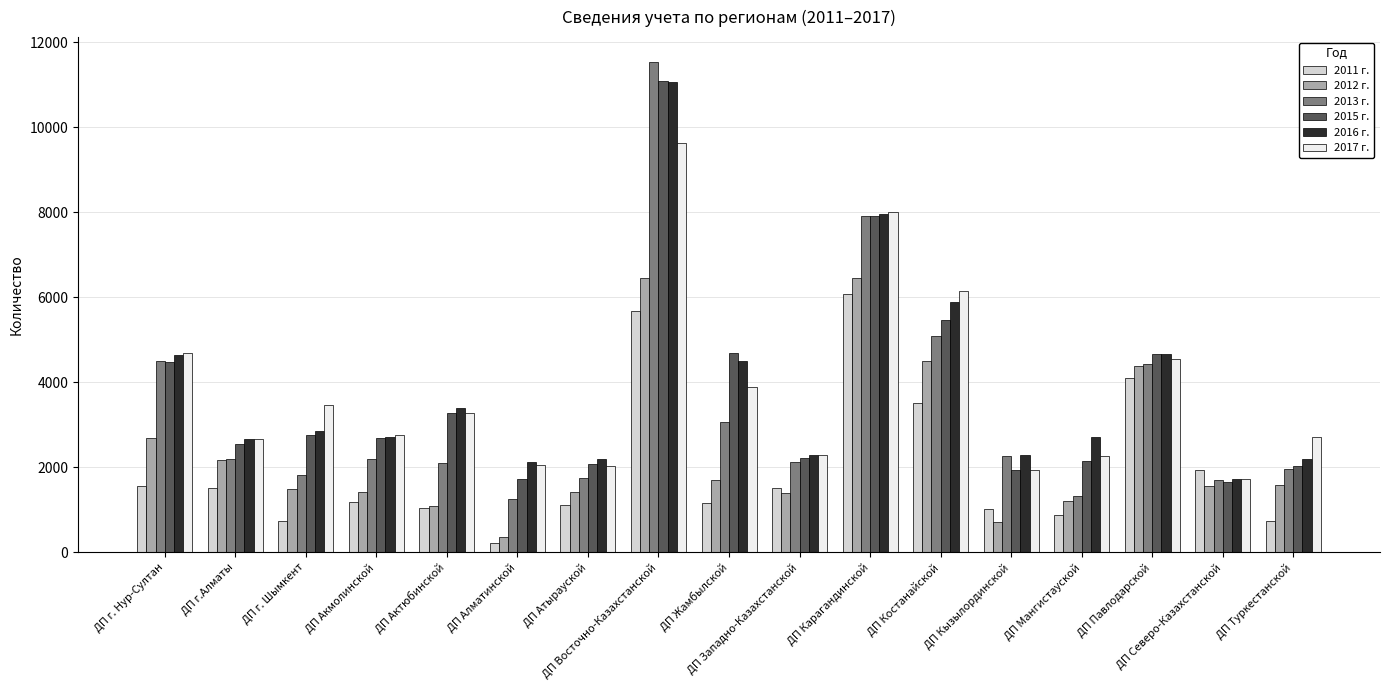

At which label does 2013 г. reach its peak?

ДП Восточно-Казахстанской